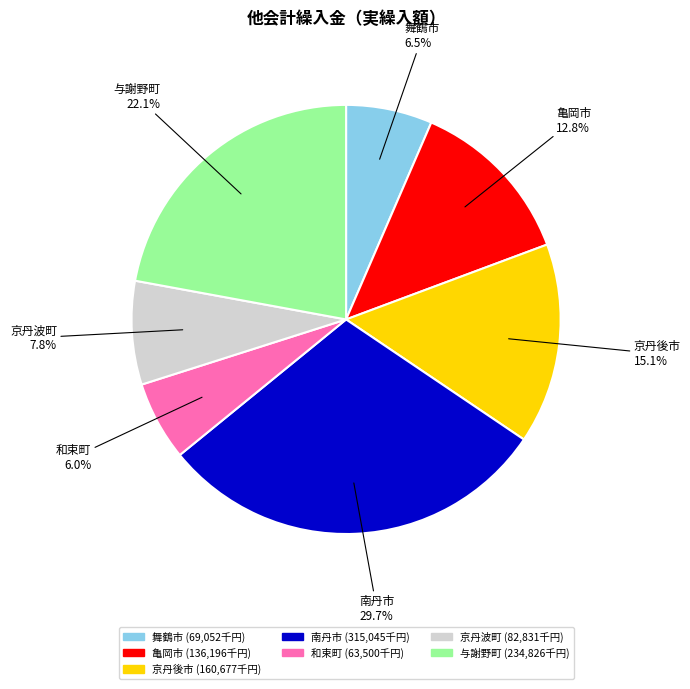

The 南丹市 slice represents 30% of the pie. True or false?

True